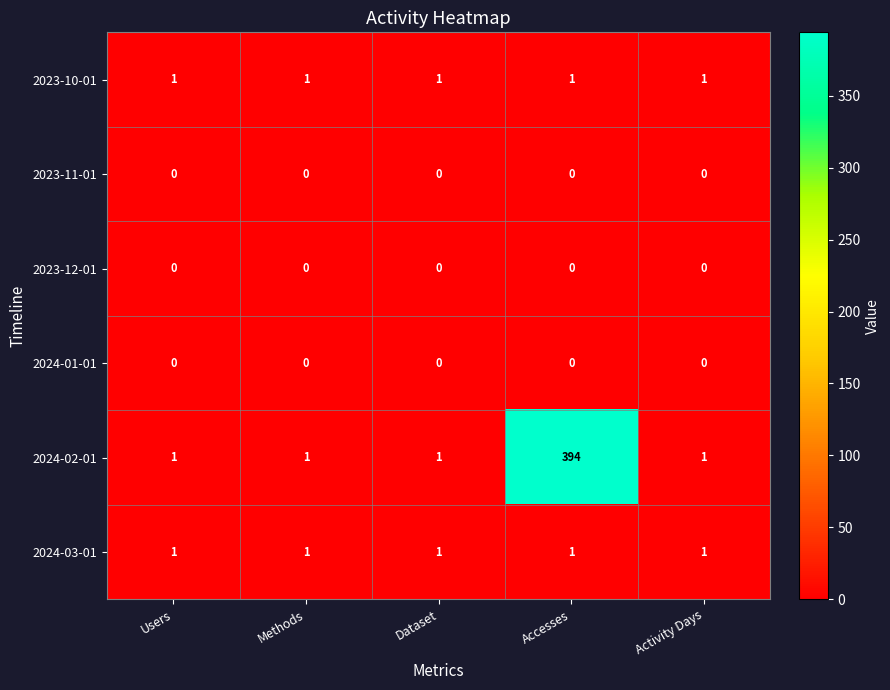

Which category has the highest value across all series?

Accesses